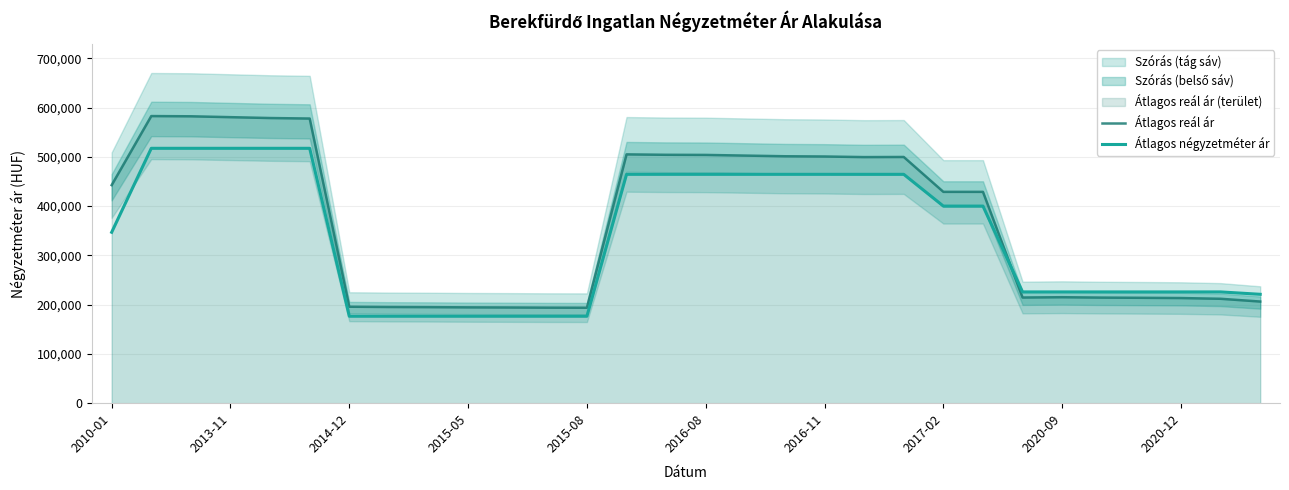

True or false: Átlagos reál ár and Átlagos négyzetméter ár cross at least once.

True